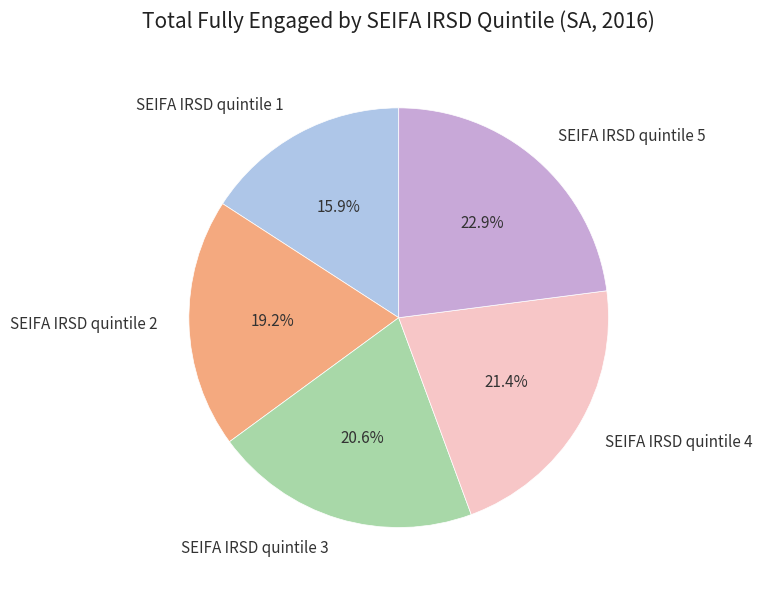

To the nearest percent, what is the difference between the SEIFA IRSD quintile 3 and SEIFA IRSD quintile 1 slice percentages?

5%